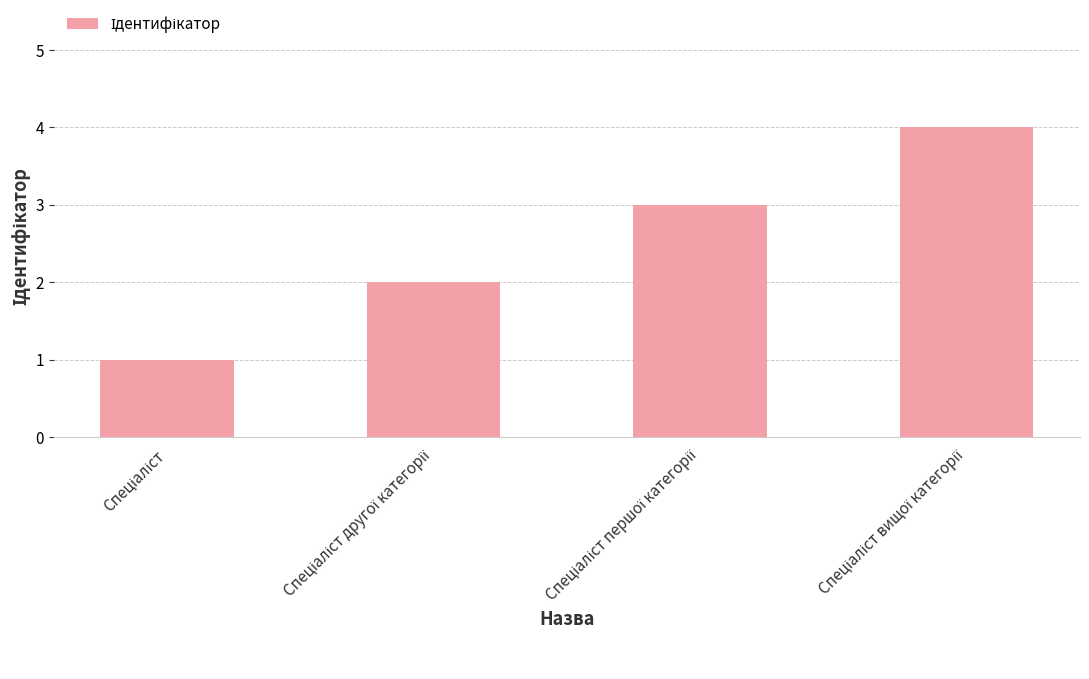

How many values are below 3?

2